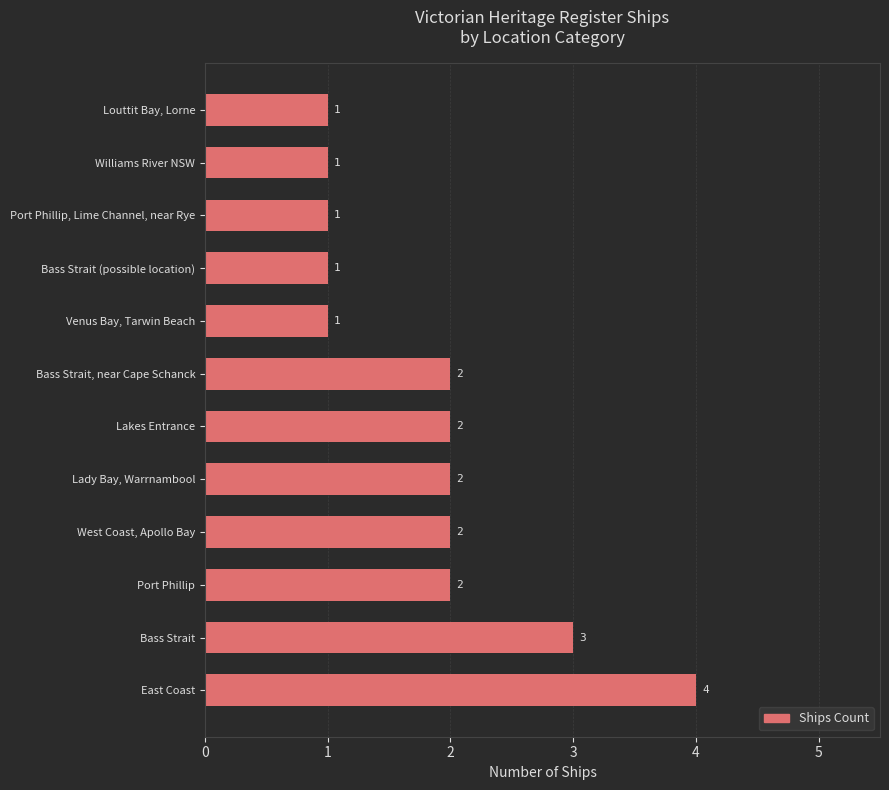

Reading top to bottom, what are all the values shown in this chart?

1	1	1	1	1	2	2	2	2	2	3	4